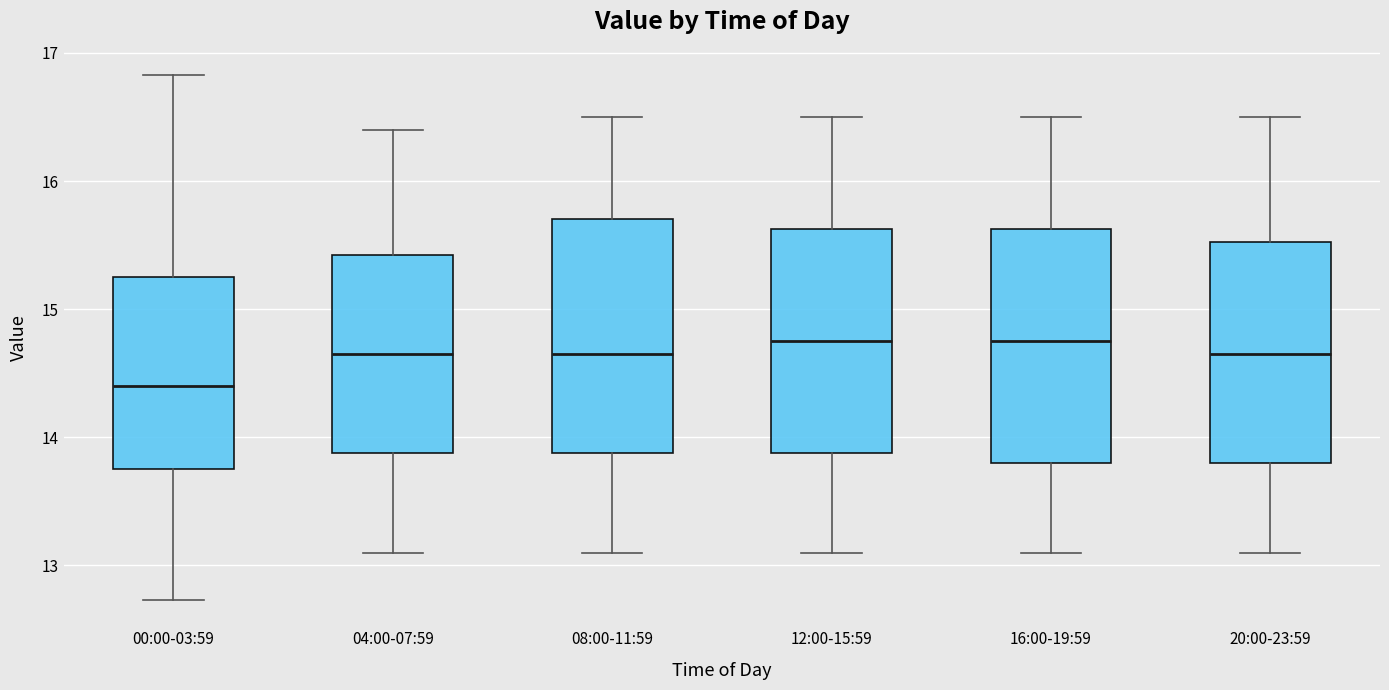

Where does the lower whisker of the box for 20:00-23:59 end on the y-axis? The values are not printed on the chart, so give them approximately, as read against the axis.

13.1